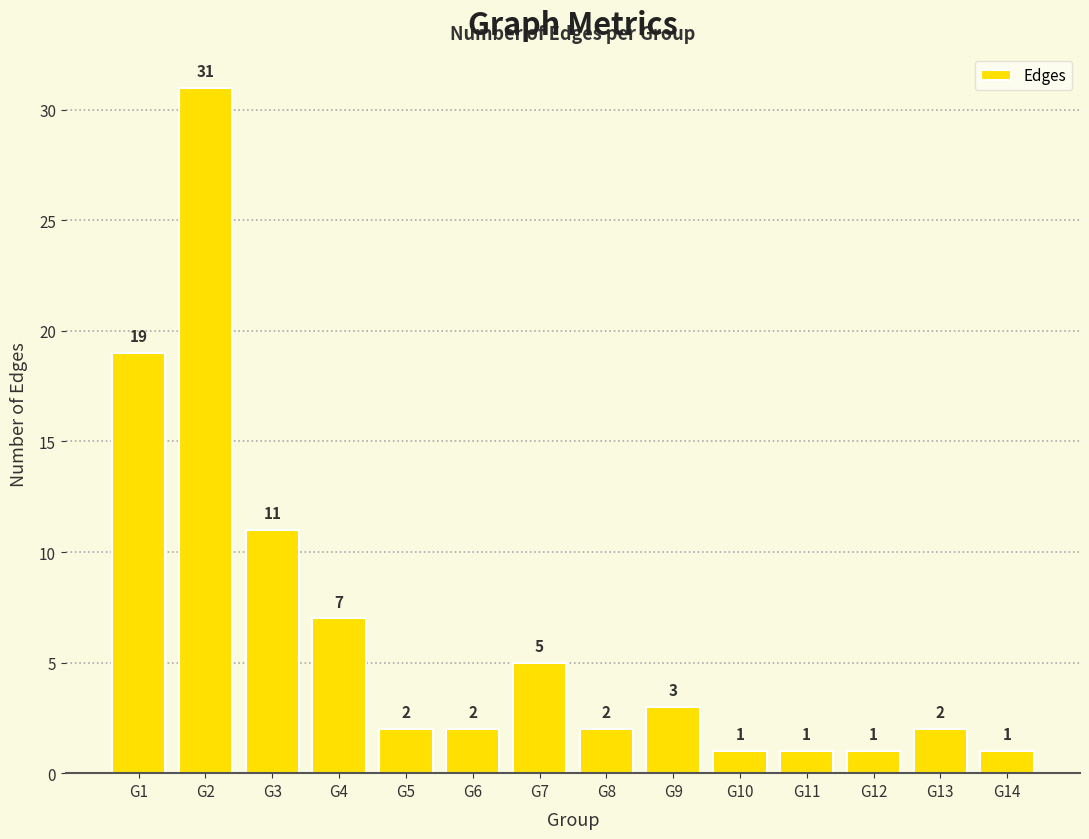

Reading right to left, extract all data points from this chart.

G14=1	G13=2	G12=1	G11=1	G10=1	G9=3	G8=2	G7=5	G6=2	G5=2	G4=7	G3=11	G2=31	G1=19